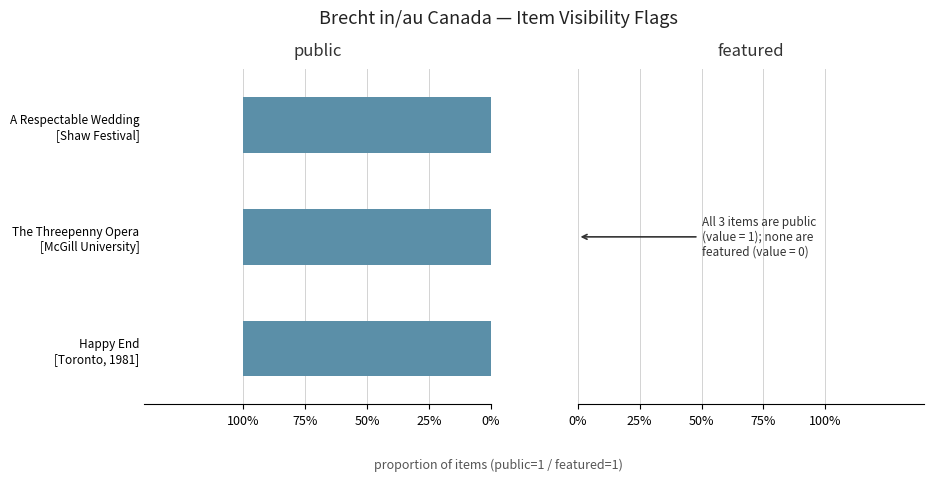

What is the spread (max minus min) of values at 95?

1